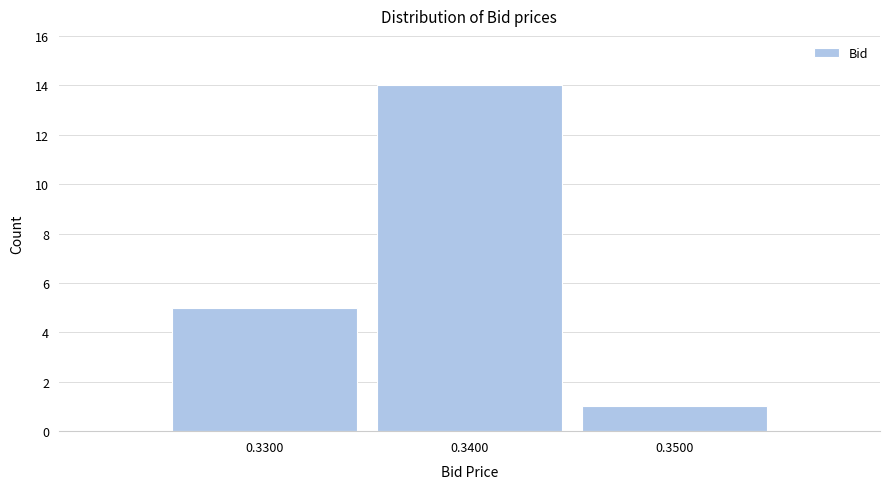

Reading left to right, list every bar in this chart as the range it spans on the x-axis followed by its height. The values are not printed on the chart, so give them approximately, as read against the axis.

0.325 to 0.335: 5
0.335 to 0.345: 14
0.345 to 0.355: 1